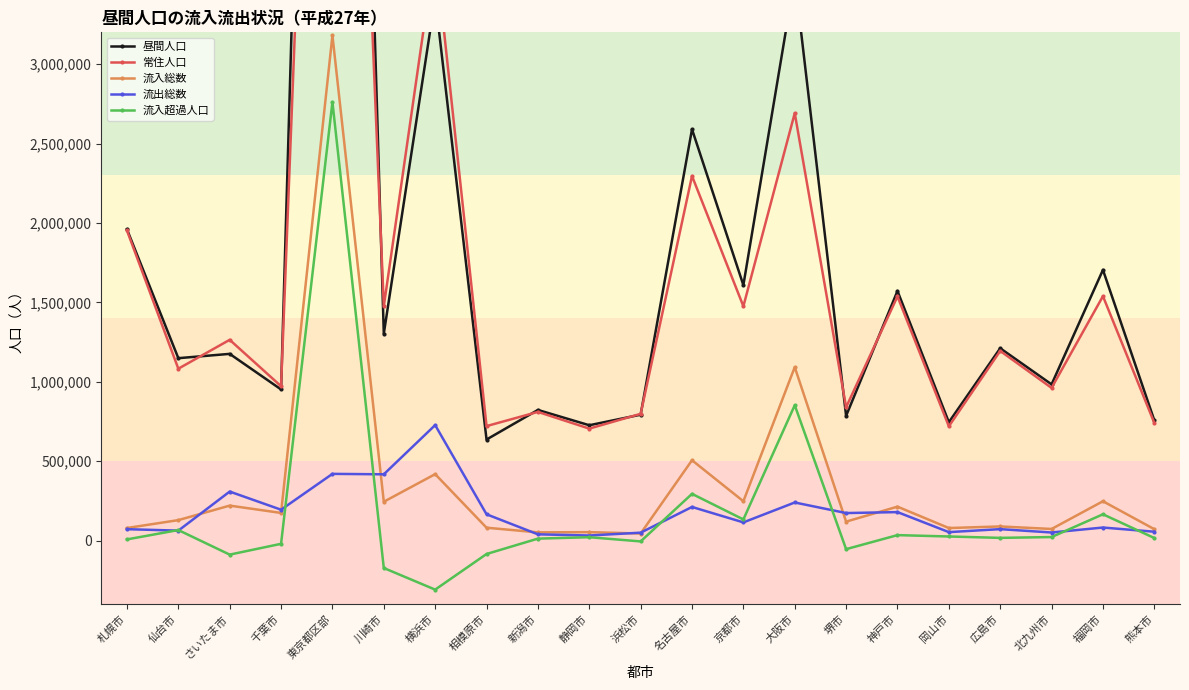

Is the value of 流入総数 at 名古屋市 greater than the value of 流入超過人口 at 京都市?

Yes